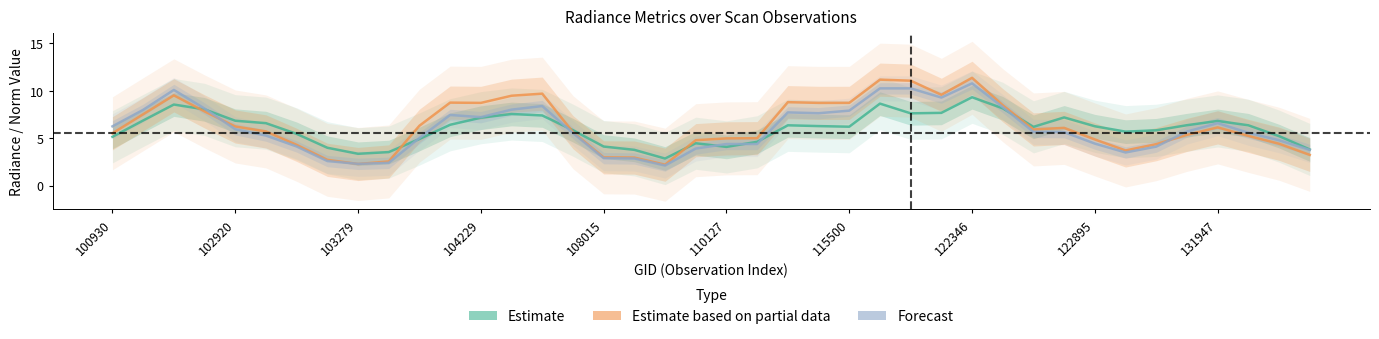

What is the minimum value for Estimate based on partial data?

2.2